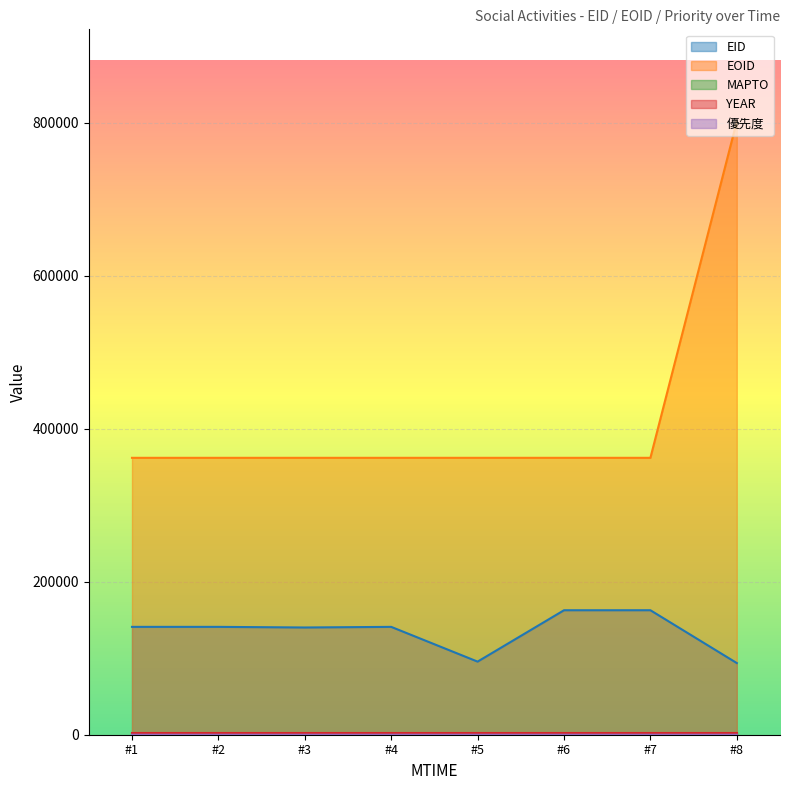

At which category is the sum across all series the highest?

#8